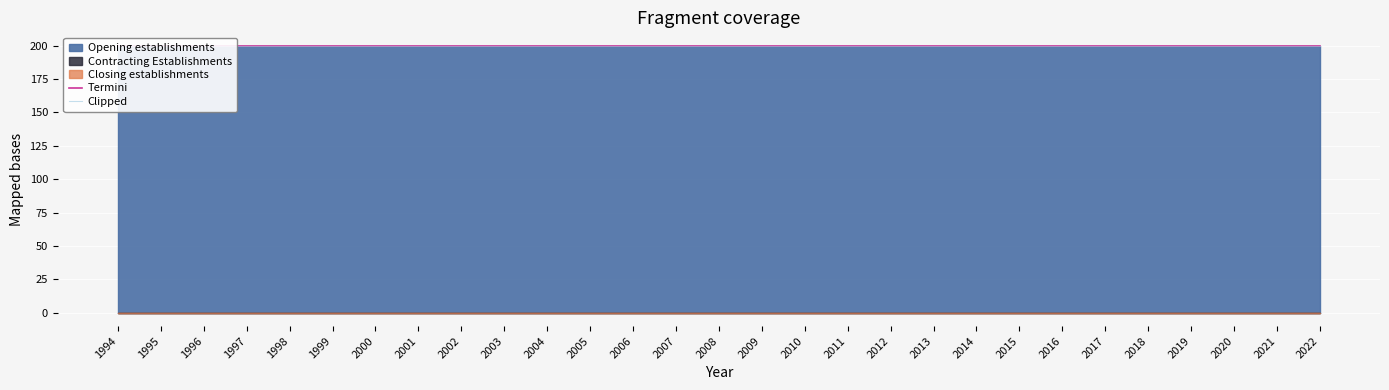

What is the value of the Opening establishments point at the 17th from the left?

200